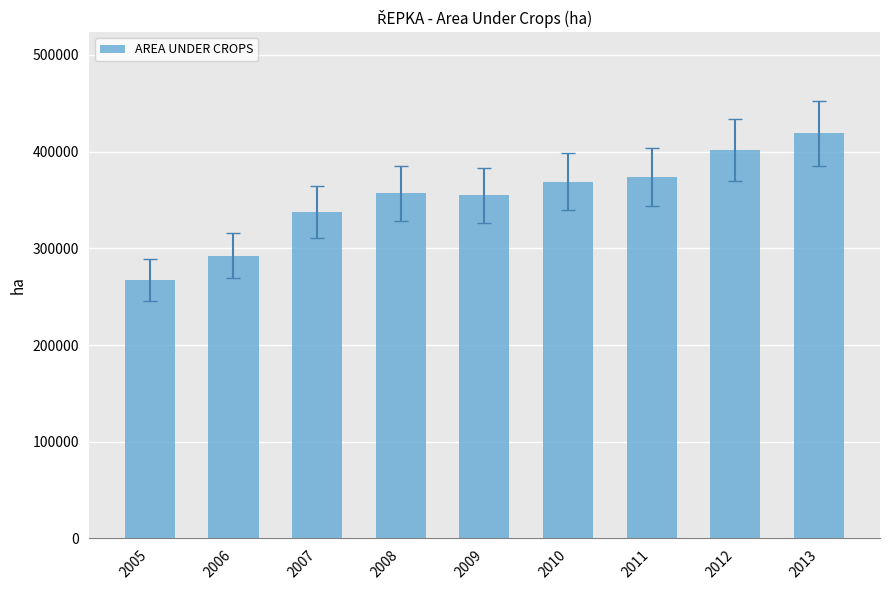

What is the value of the 5th bar from the left?

354825.7